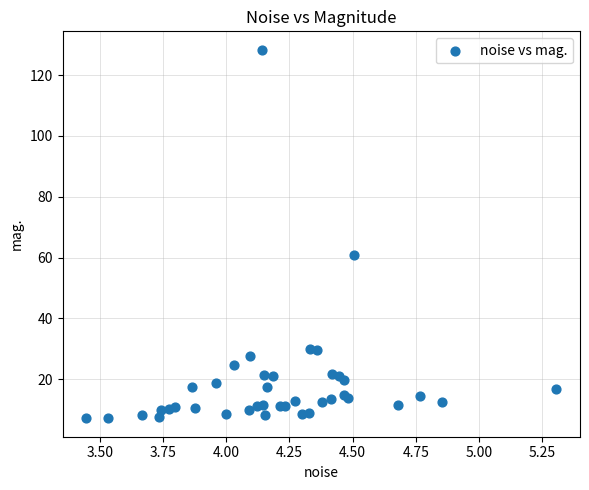

What Y value in the scatter plot is closest to 67?

60.7